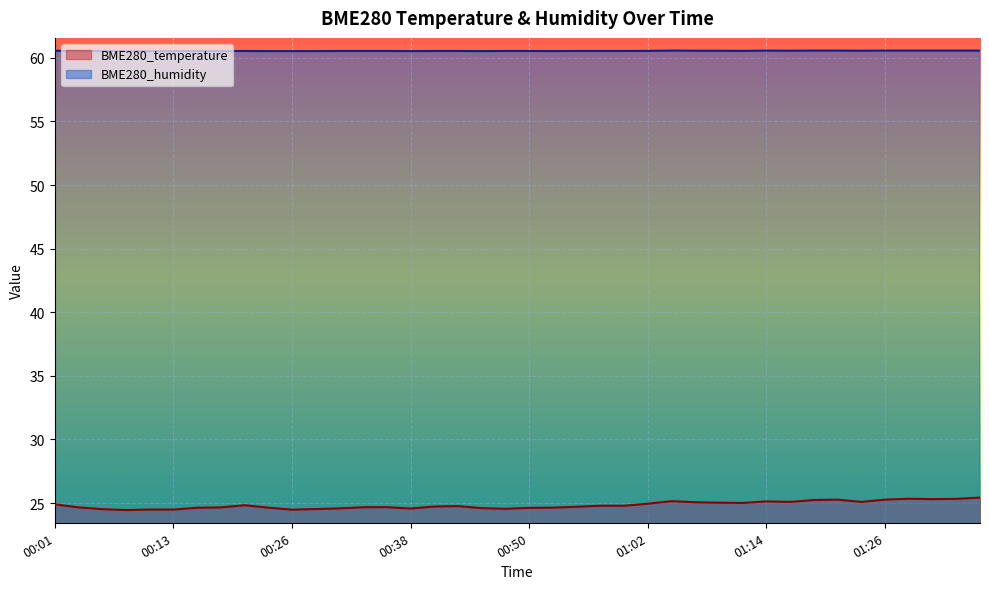

What is the greatest value displayed?

60.6